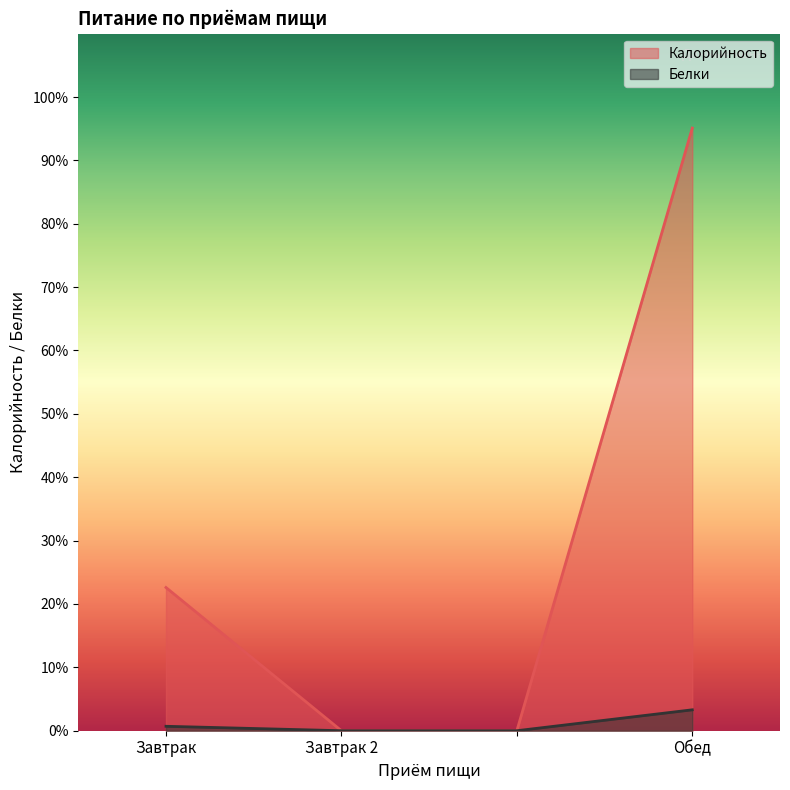

How many lines are shown in the chart?

2